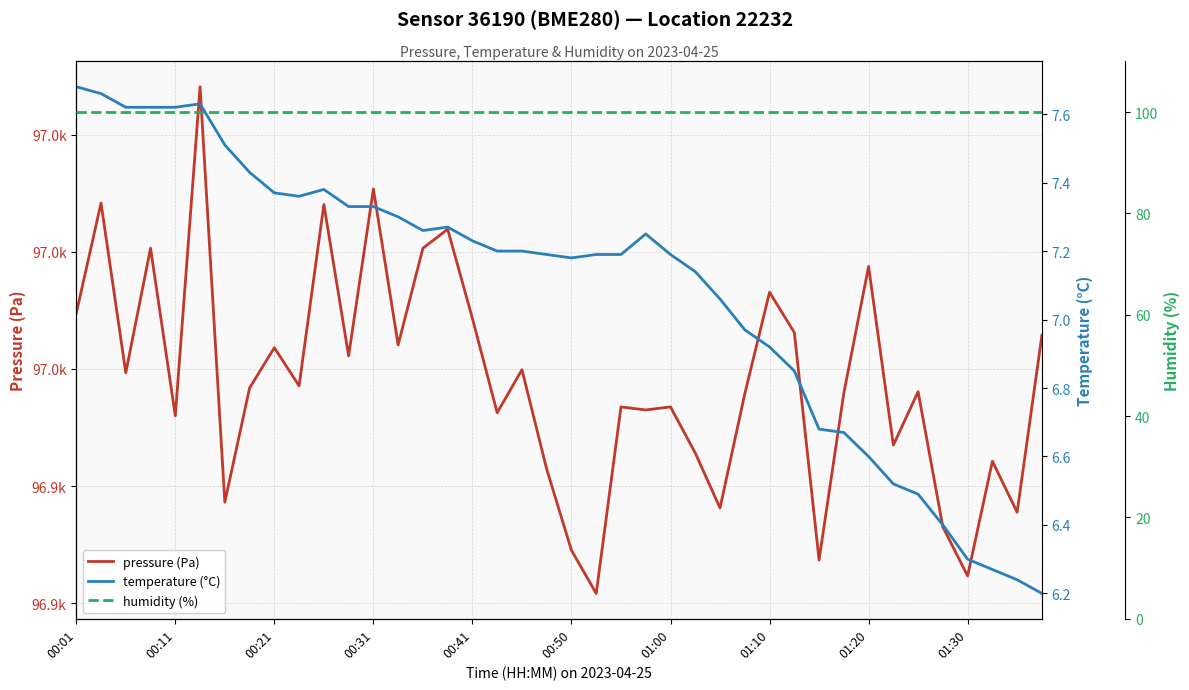

What is the minimum value for temperature (°C)?

6.2